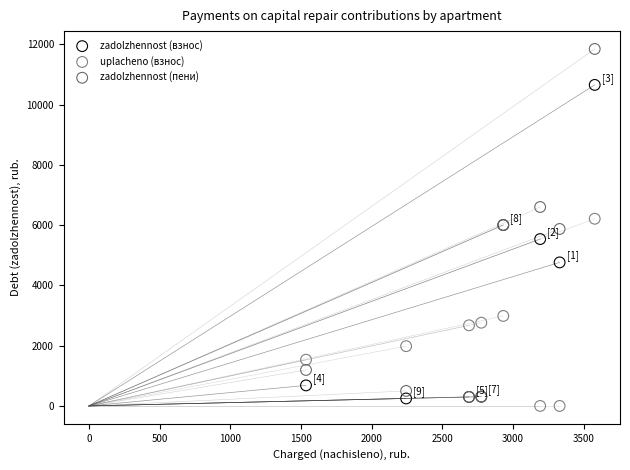

What are all the series names shown in the legend?

zadolzhennost (взнос), uplacheno (взнос), zadolzhennost (пени)